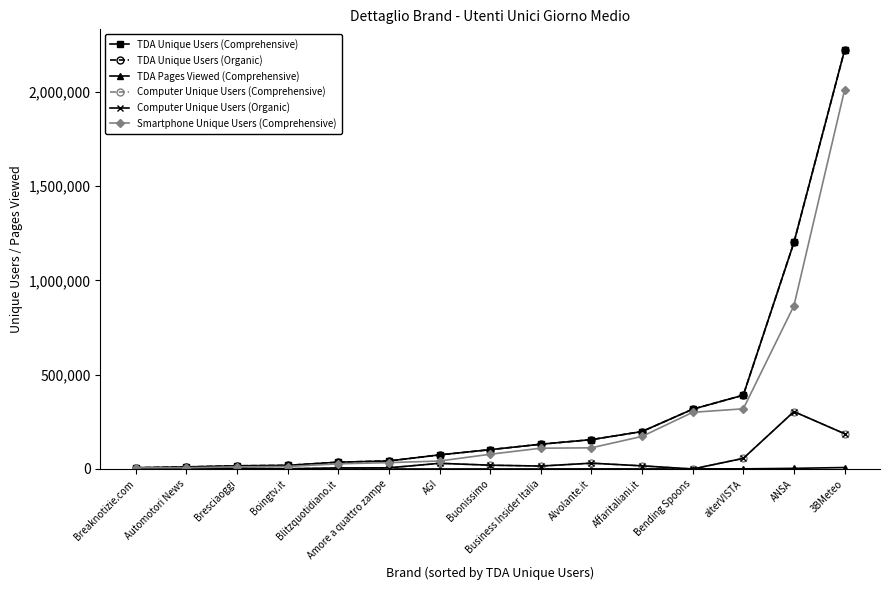

What is the label of the 15th point from the right?

Breaknotizie.com